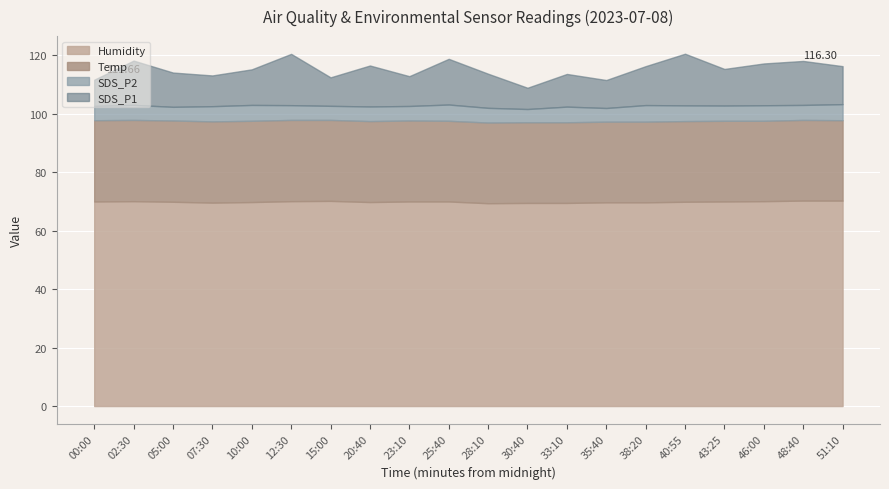

Which label corresponds to the smallest value in the chart?

30:40